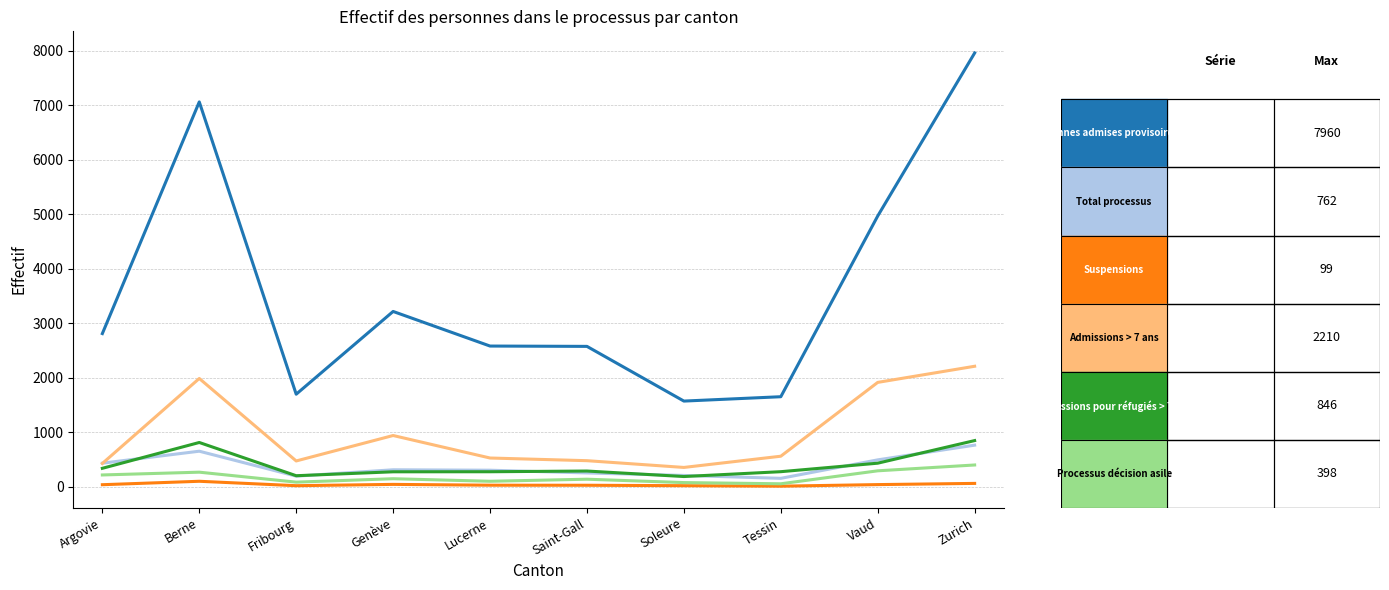

What is the greatest value displayed?

7960